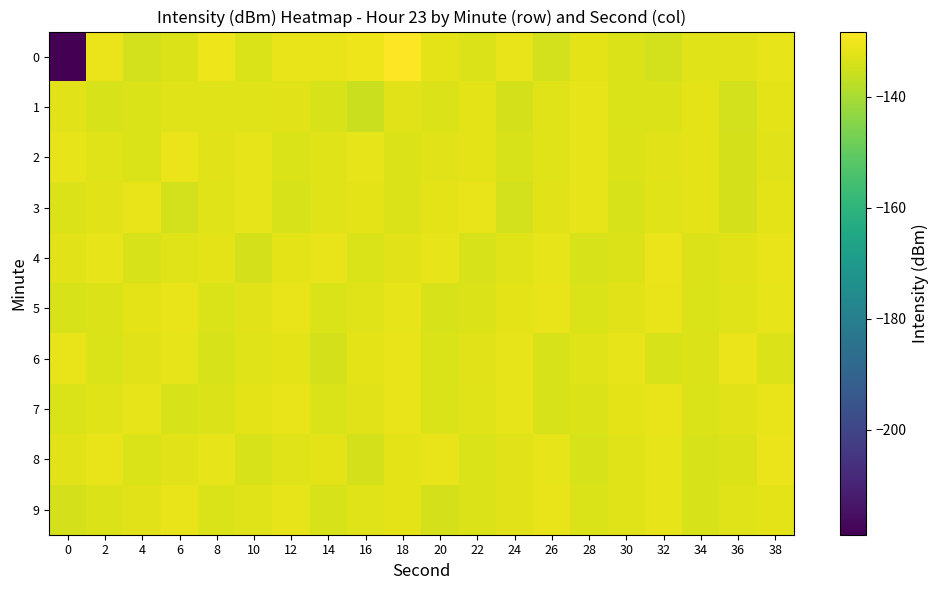

Rank the series at 20 from lowest to highest value.

9, 5, 7, 6, 1, 2, 3, 0, 4, 8